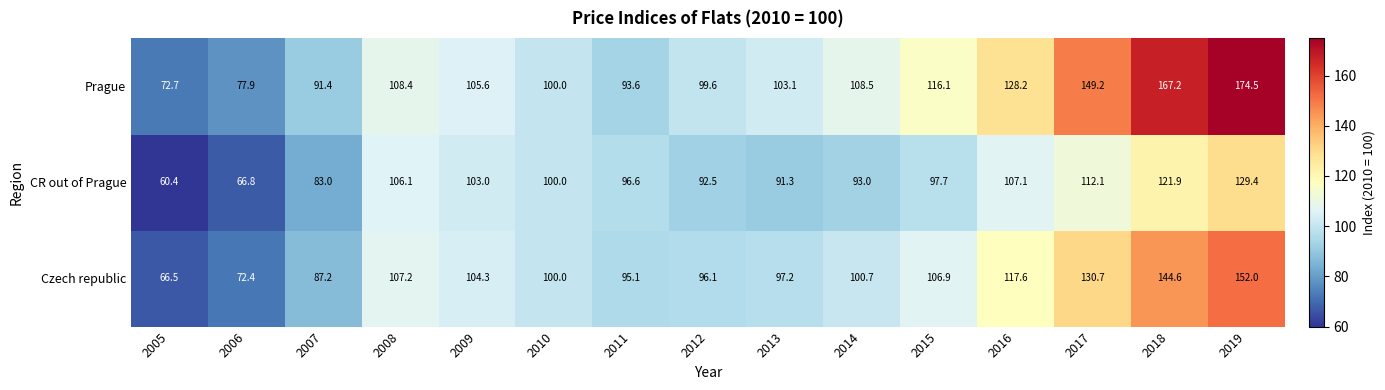

At how many categories does at least one series exceed 127?

4